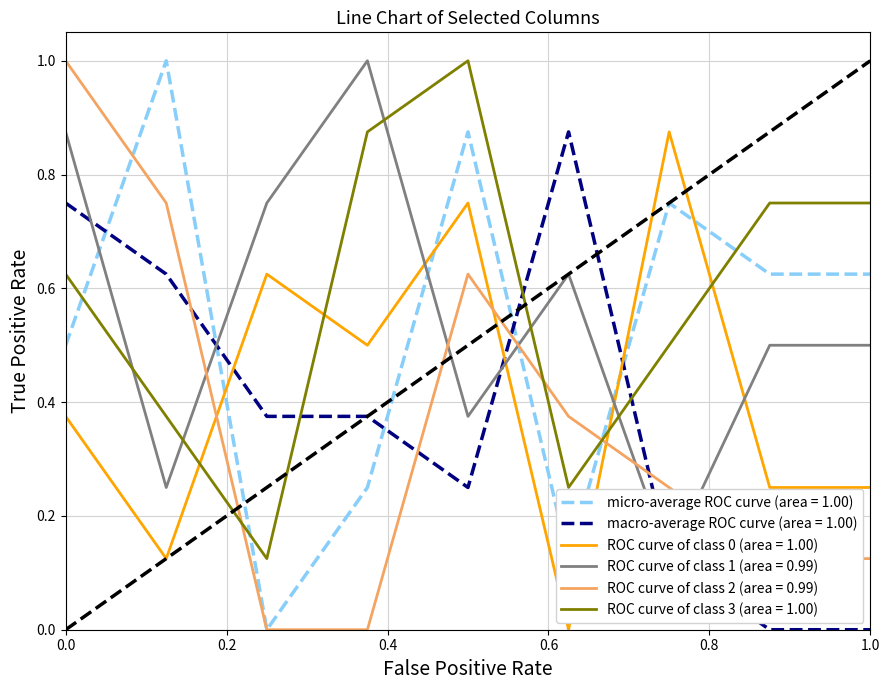

Which series ends up on top after the final intersection of macro-average ROC curve (area = 1.00) and ROC curve of class 0 (area = 1.00)?

ROC curve of class 0 (area = 1.00)